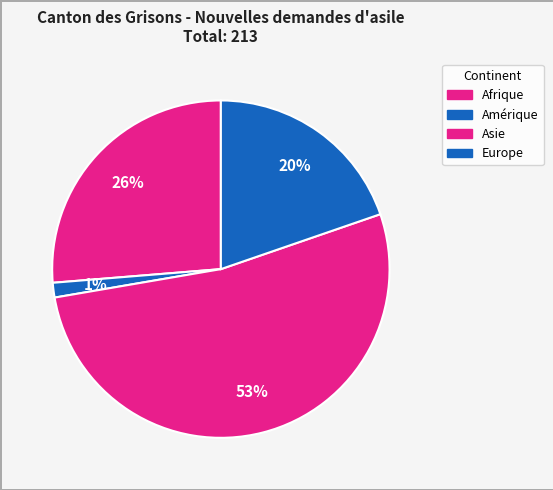

To the nearest percent, what is the difference between the largest and smallest slice percentages?

51%